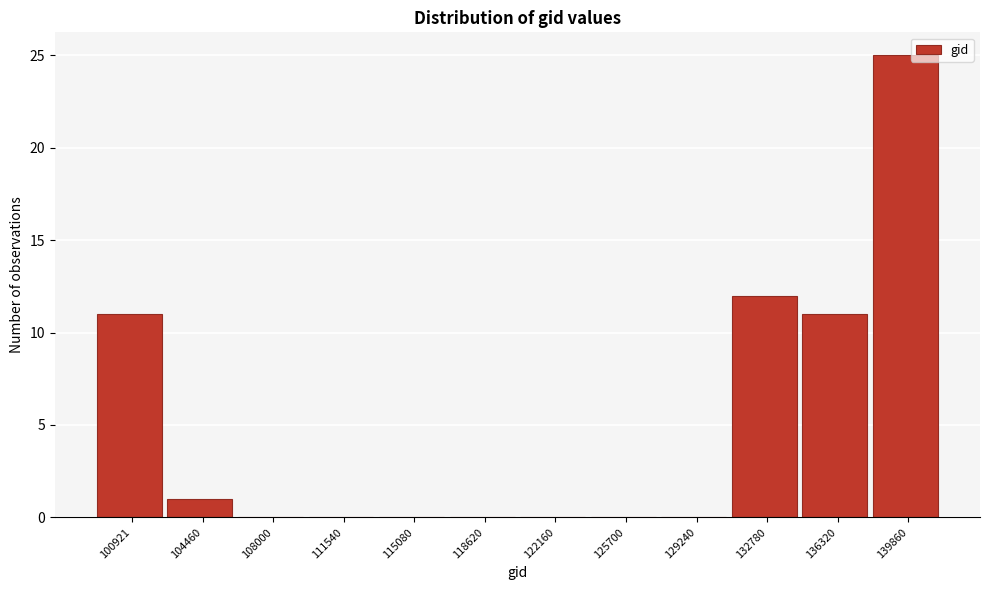

Reading left to right, transcribe all the data shown in this chart.

100921=11	104460=1	108000=0	111540=0	115080=0	118620=0	122160=0	125700=0	129240=0	132780=12	136320=11	139860=25